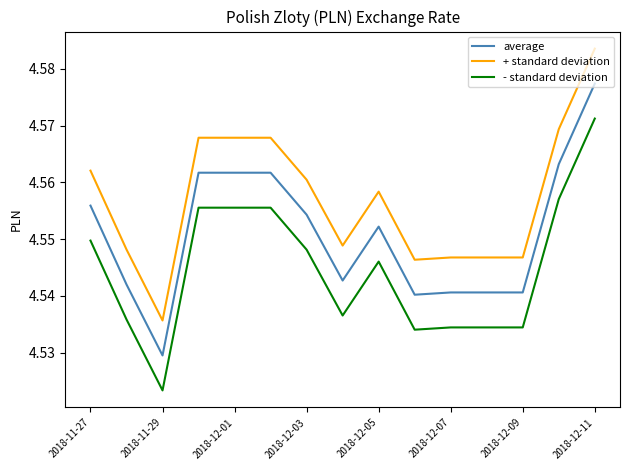

List the series in order of their overall mean, highest first.

+ standard deviation, average, - standard deviation